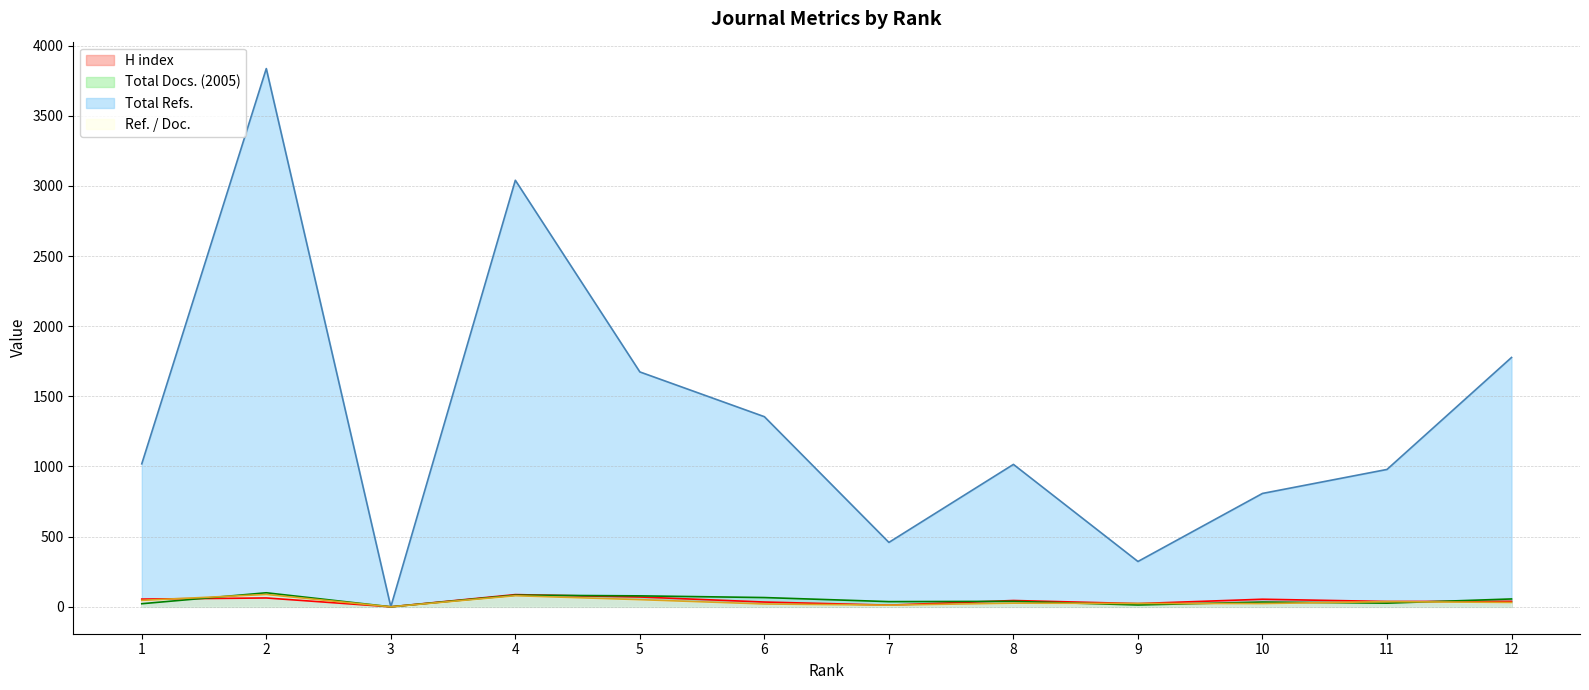

Where is the first local minimum for Total Refs.?

3